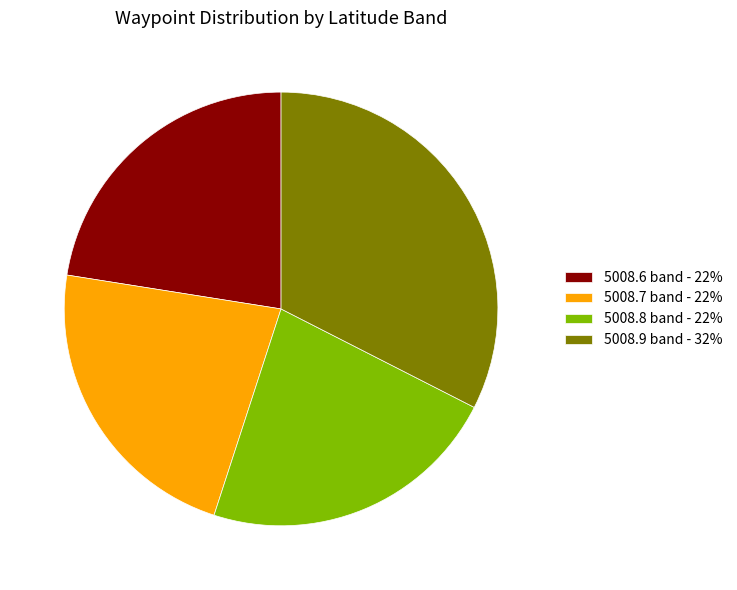

Combined, do 5008.9 band - 32% and 5008.7 band - 22% account for over 50%?

Yes